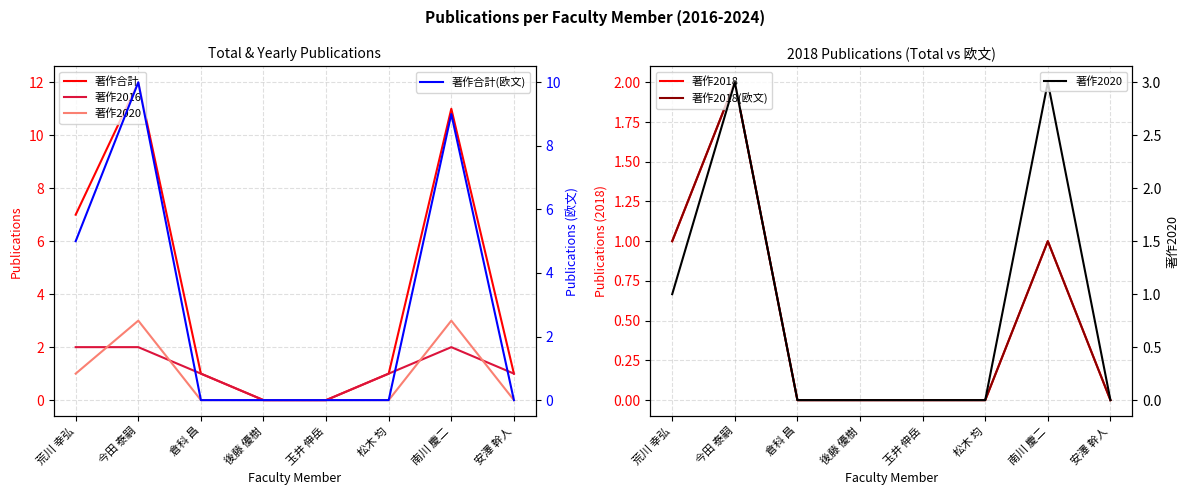

The 著作2018(欧文) series shows 0 at 玉井 伸岳. True or false?

True